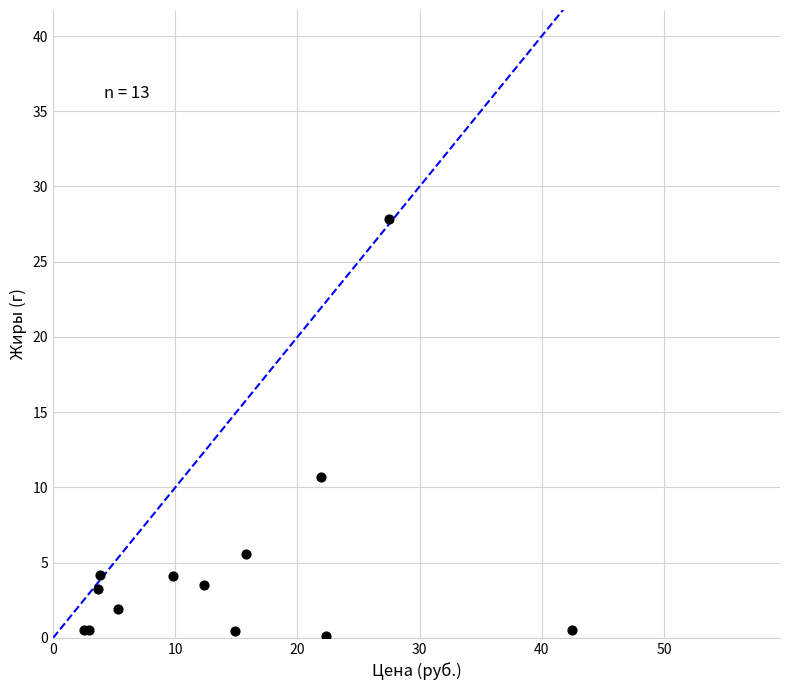

What Y value in the scatter plot is closest to 13?

10.7